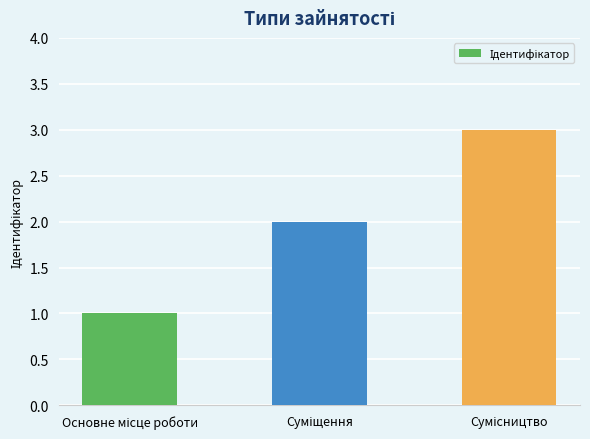

What is the sum of all values?

6